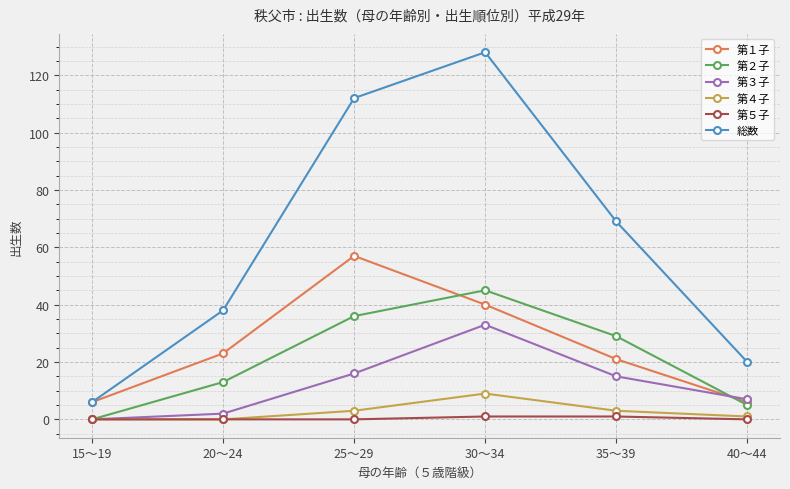

Is the value of 第２子 at 35～39 greater than the value of 第３子 at 30～34?

No